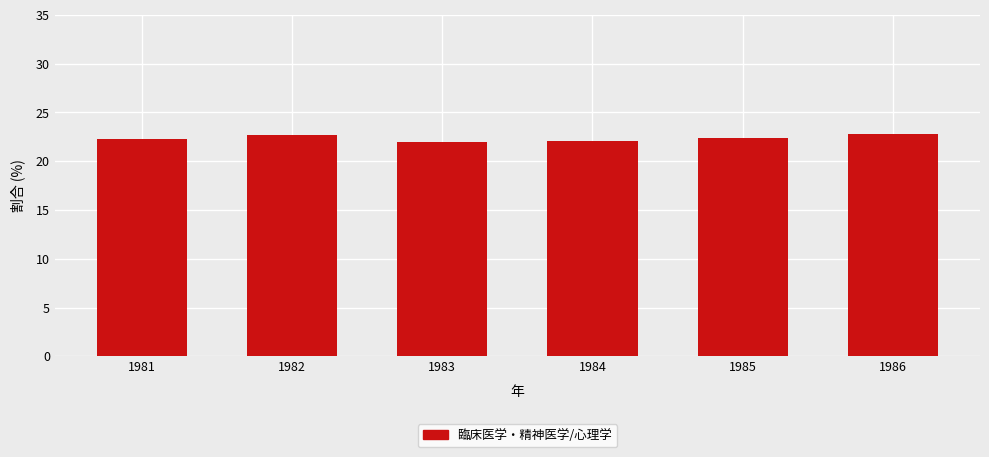

Which has a higher value, 1985 or 1983?

1985